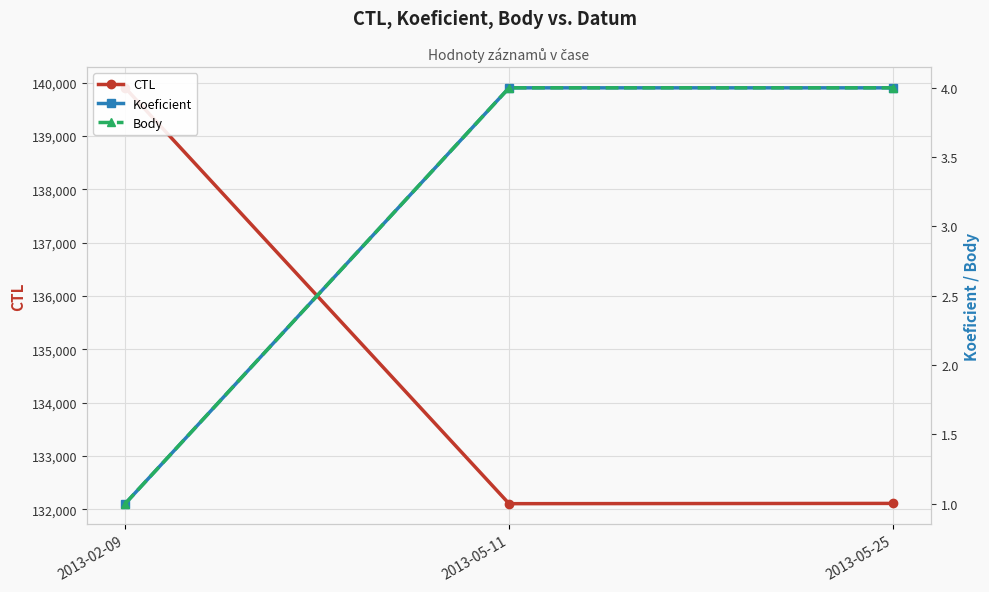

What is the difference between the maximum and minimum values in the Body series?

3